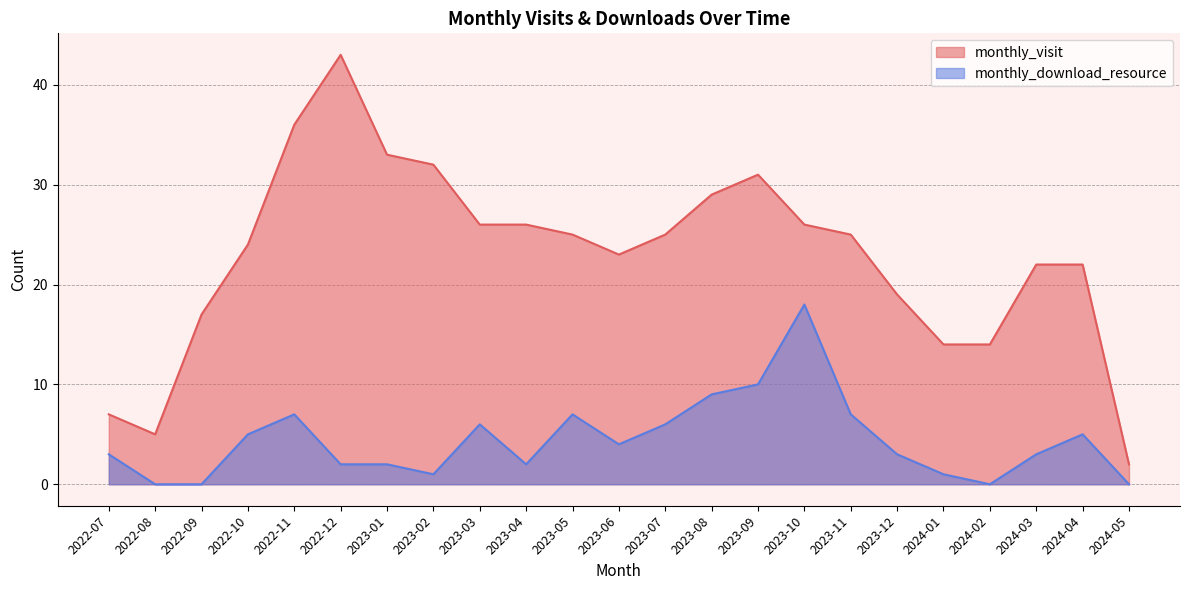

Which label corresponds to the smallest value in the chart?

2022-08